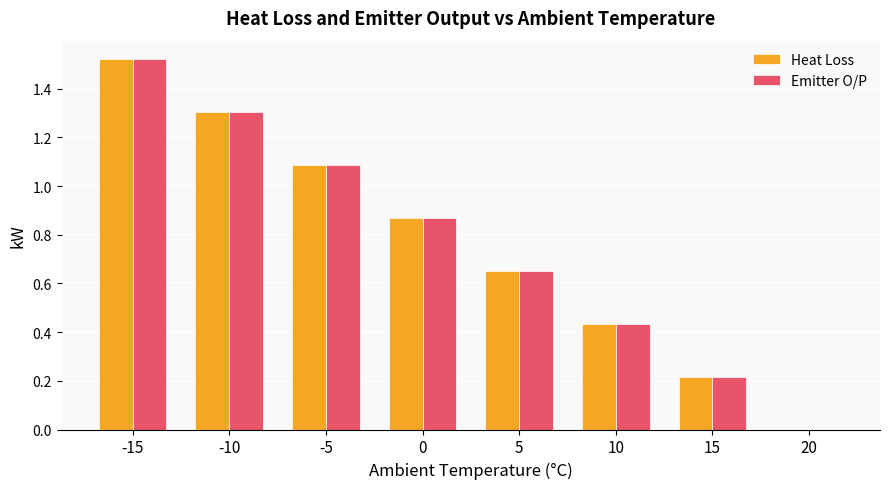

At which label does Heat Loss reach its peak?

-15